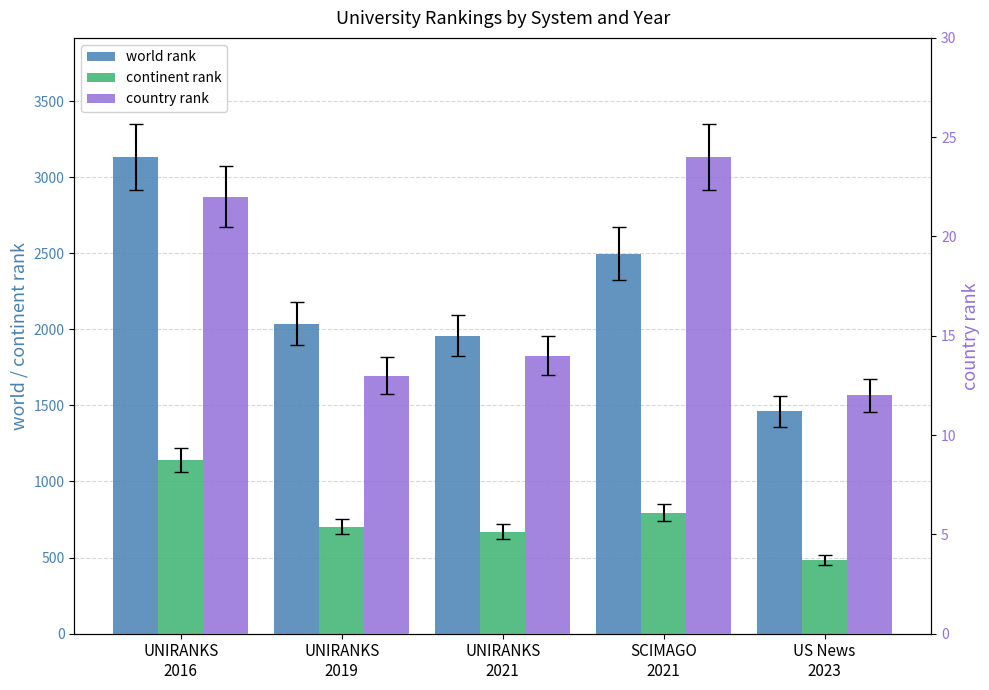

Between UNIRANKS
2016 and UNIRANKS
2019, which series saw the biggest shift?

world rank